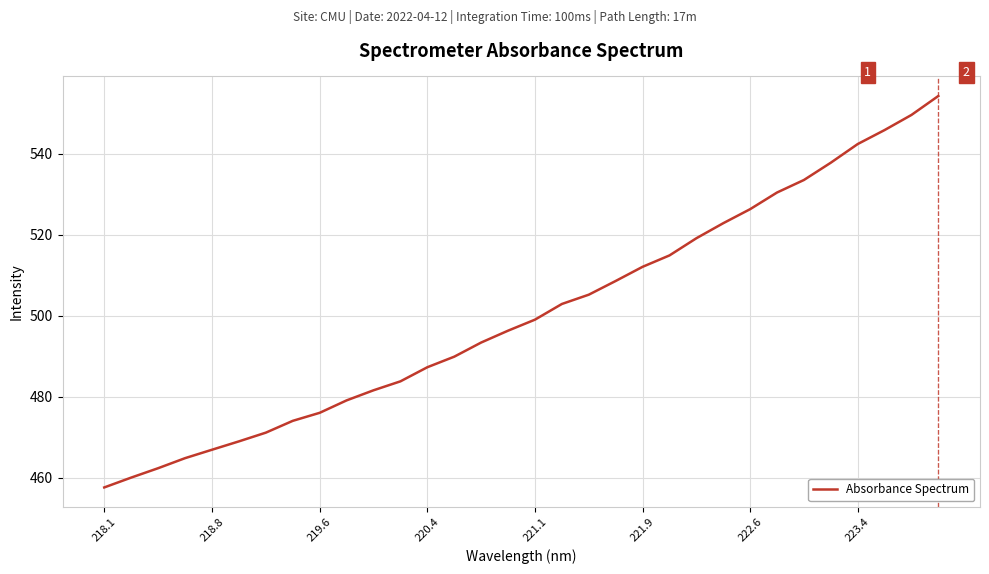

How many lines are shown in the chart?

1